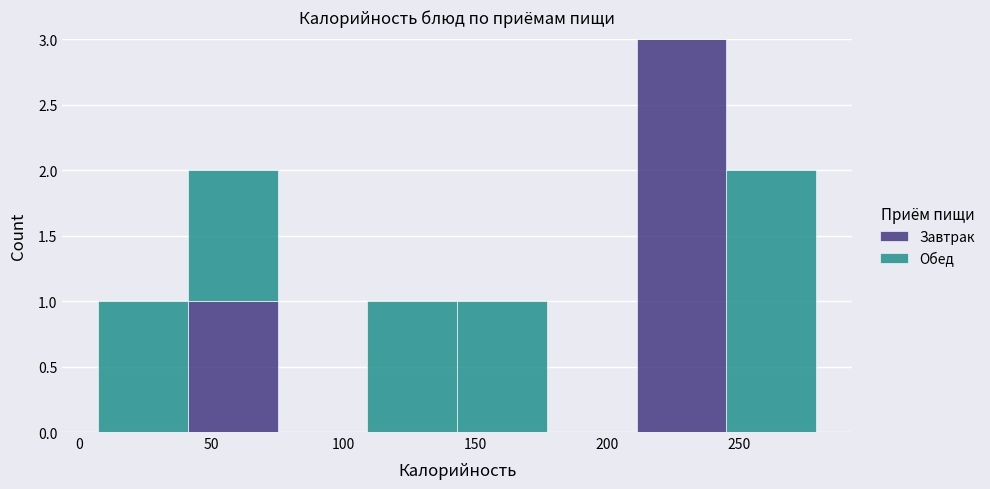

Reading left to right, list every stacked bar in this chart as the range it spans on the x-axis followed by its total height. Neither the bar edges nor the heights are printed on the chart, so give them approximately, as read against the axes.

5 to 40: 1
40 to 75: 2
75 to 110: 0
110 to 145: 1
145 to 175: 1
175 to 210: 0
210 to 245: 3
245 to 280: 2